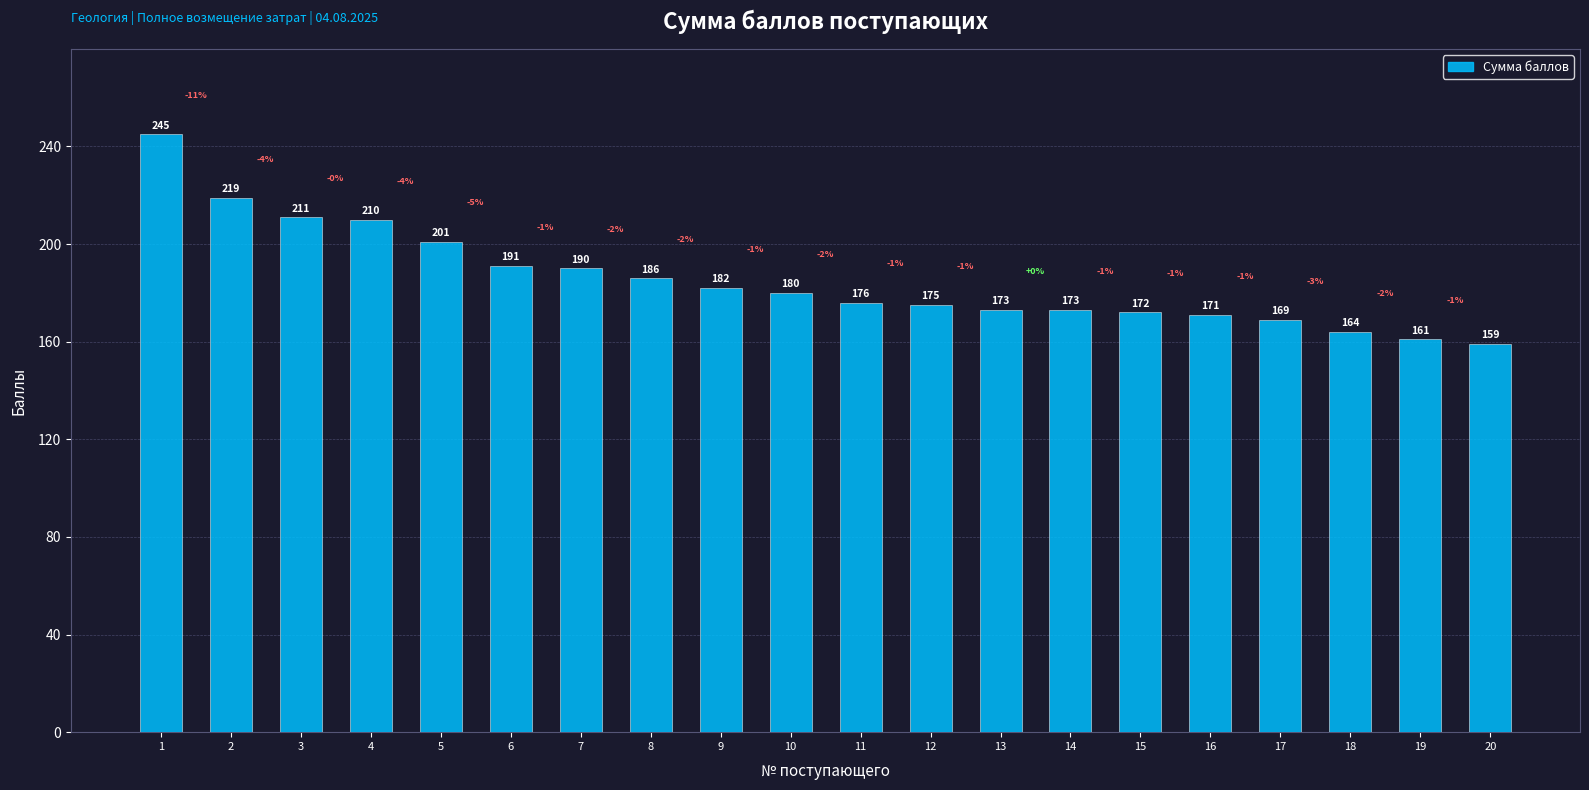

What is the difference between the maximum and minimum values?

86